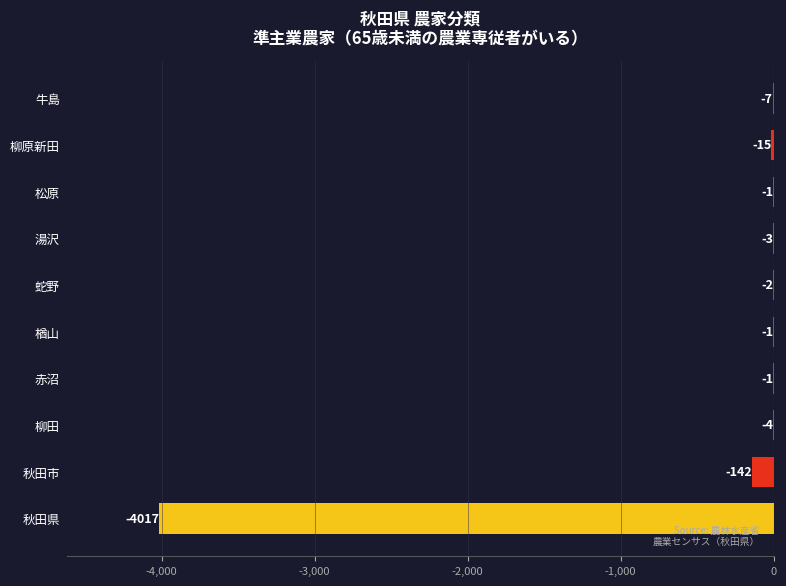

Are the bars horizontal?

Yes